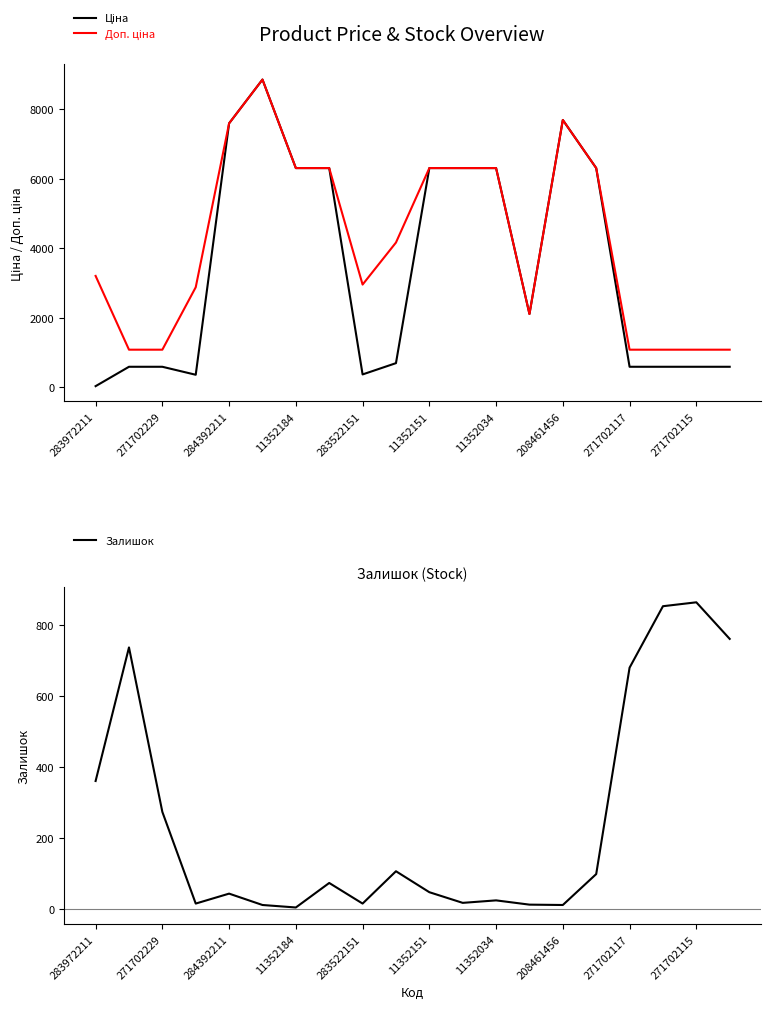

At how many categories does at least one series exceed 5154?

9